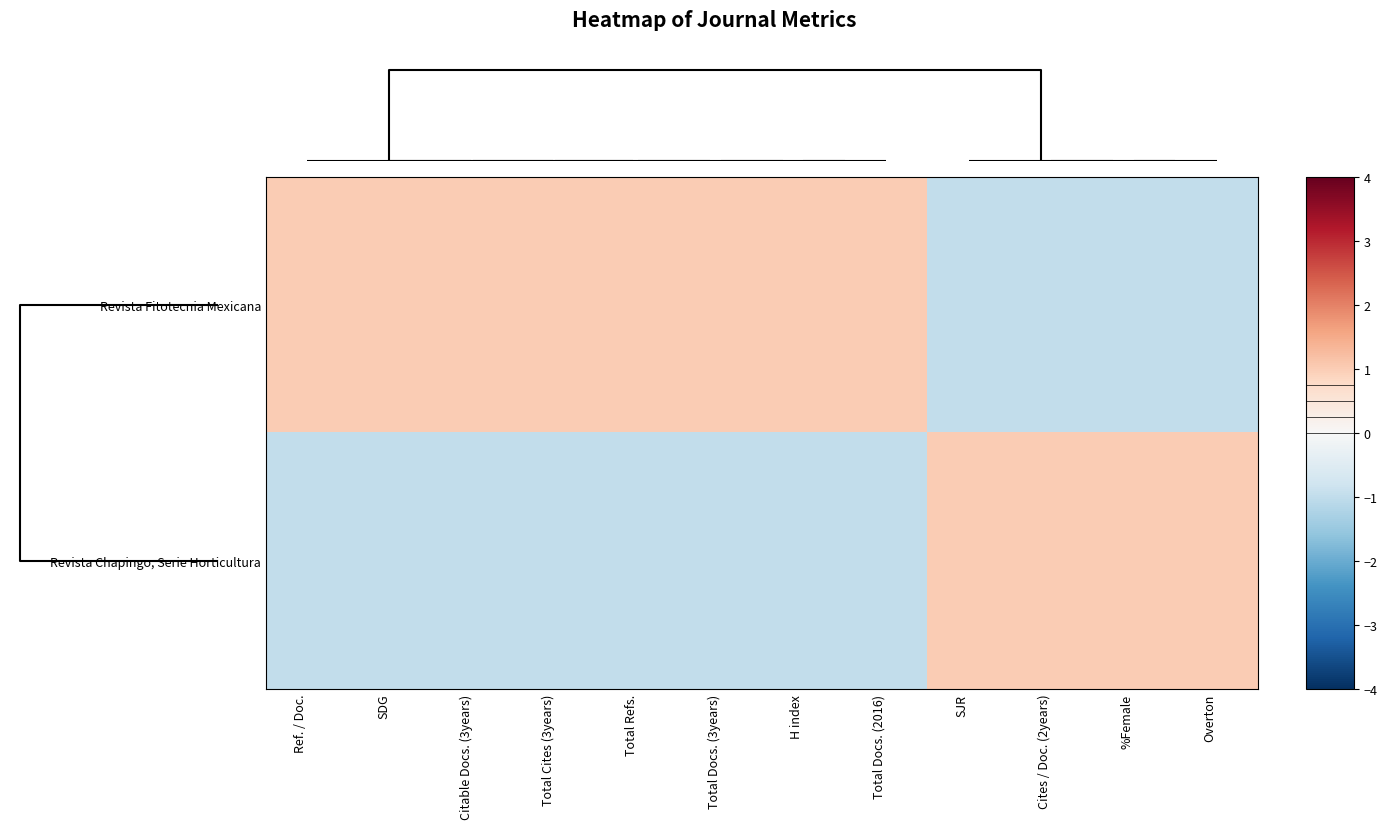

List the series in order of their peak value, lowest first.

Revista Fitotecnia Mexicana, Revista Chapingo, Serie Horticultura